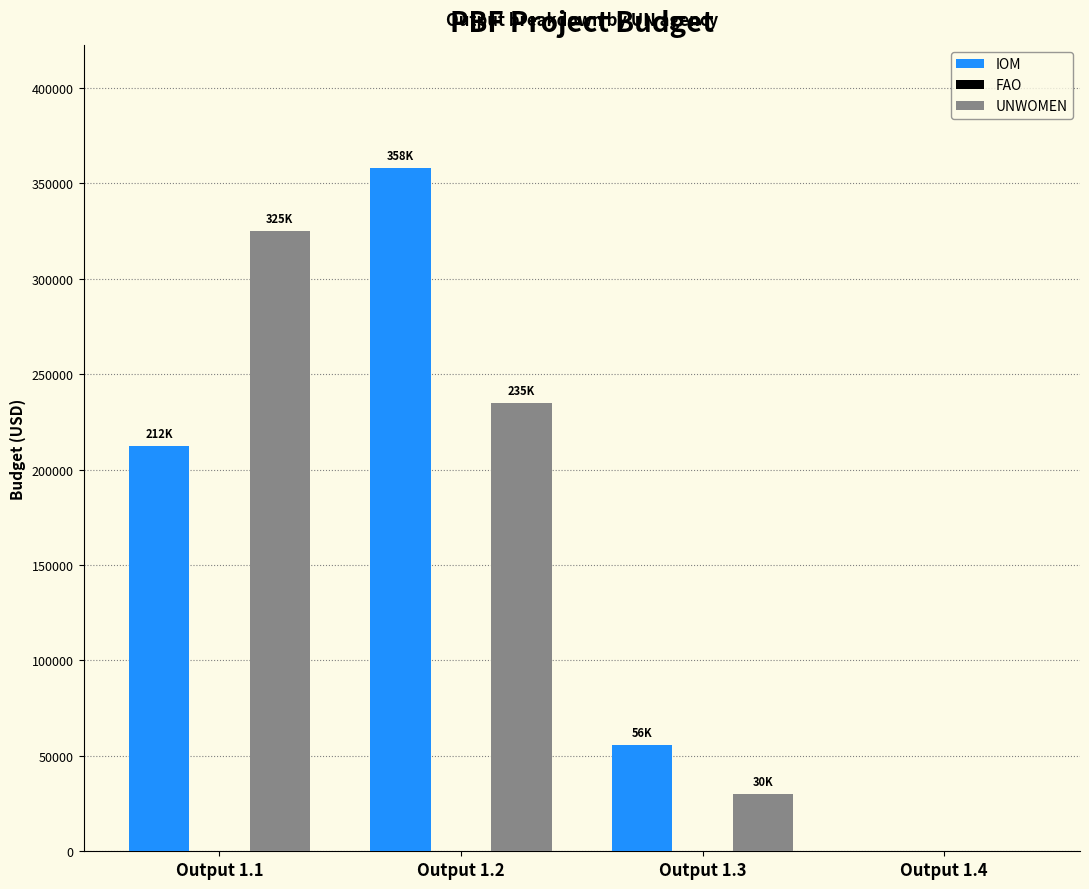

Reading right to left, what are all the values shown in this chart?

IOM: Output 1.4=0.0	Output 1.3=55865.0	Output 1.2=358101.8	Output 1.1=212326.8
UNWOMEN: Output 1.4=0.0	Output 1.3=30000.0	Output 1.2=235000.0	Output 1.1=325000.0